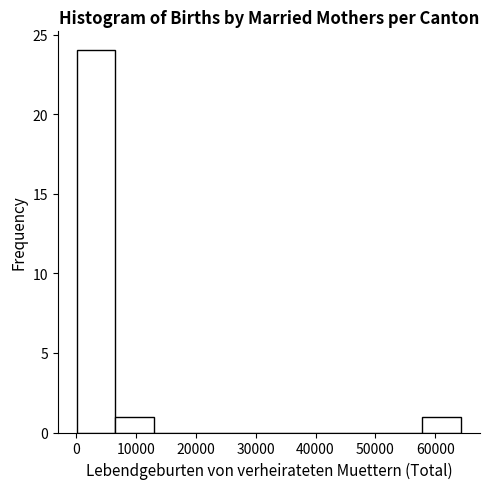

What is the height of the bar covering 0 to 7000 on the x-axis? Neither the bar edges nor the heights are printed on the chart, so give them approximately, as read against the axes.

24